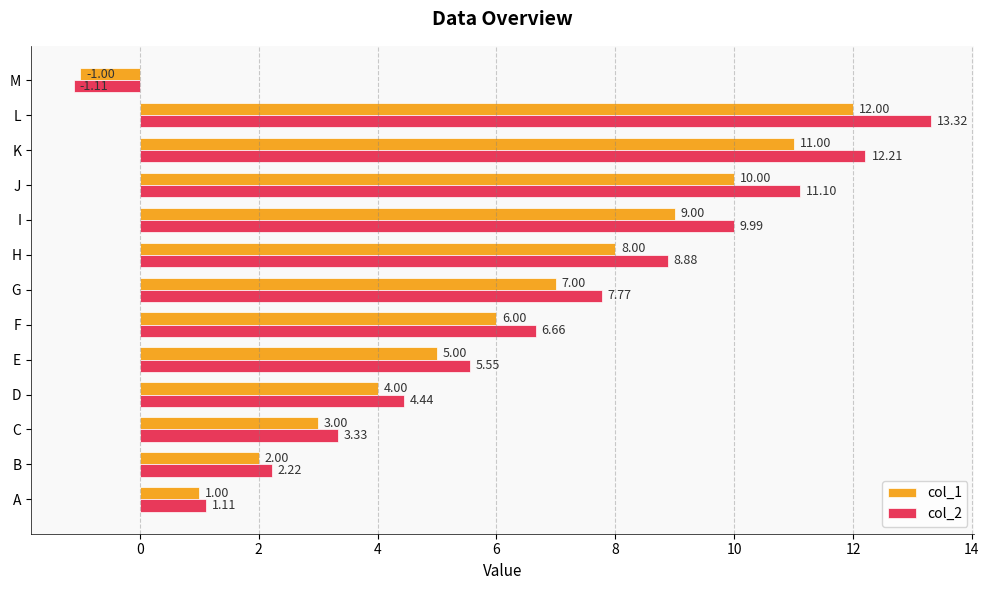

At F, list the series in order from largest to smallest.

col_2, col_1